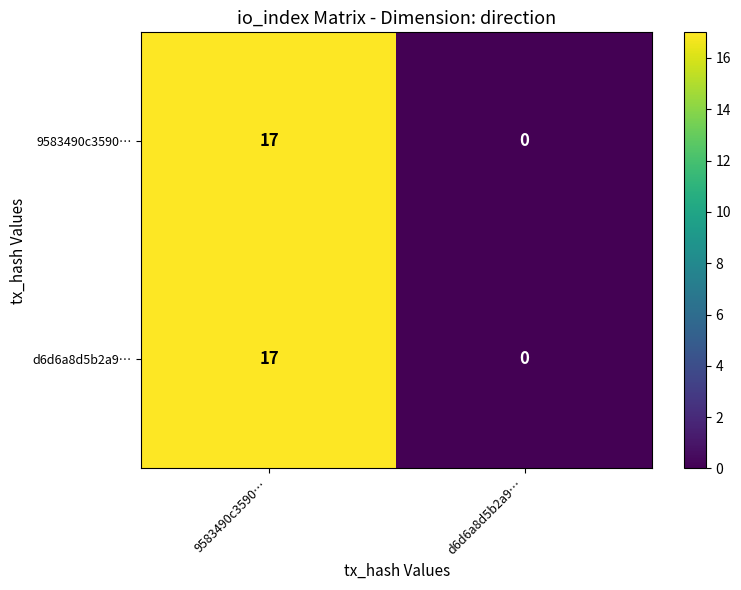

Is the value of d6d6a8d5b2a9… at d6d6a8d5b2a9… greater than the value of 9583490c3590… at 9583490c3590…?

No